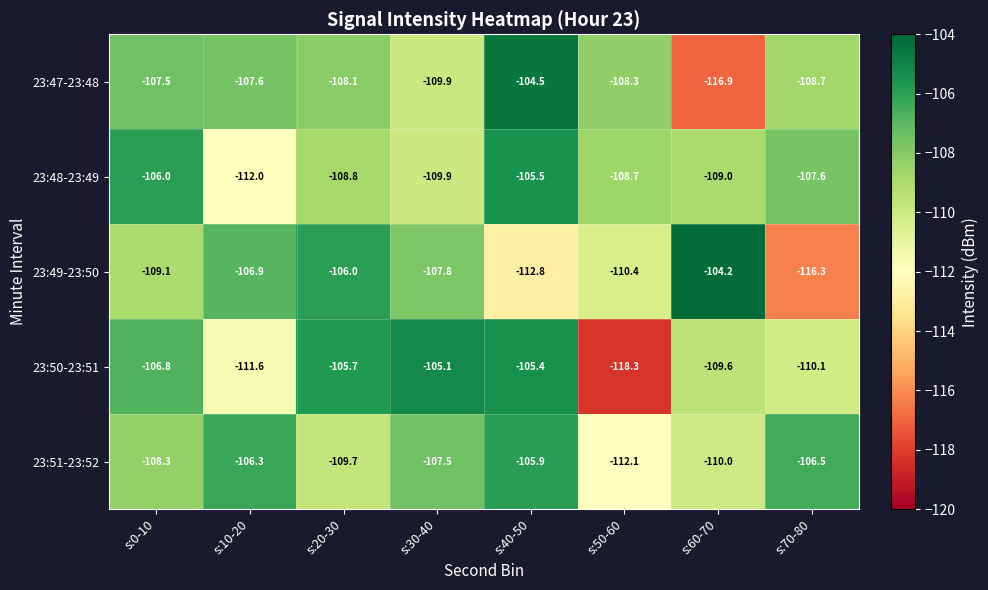

List the series in order of their peak value, lowest first.

23:51-23:52, 23:48-23:49, 23:50-23:51, 23:47-23:48, 23:49-23:50